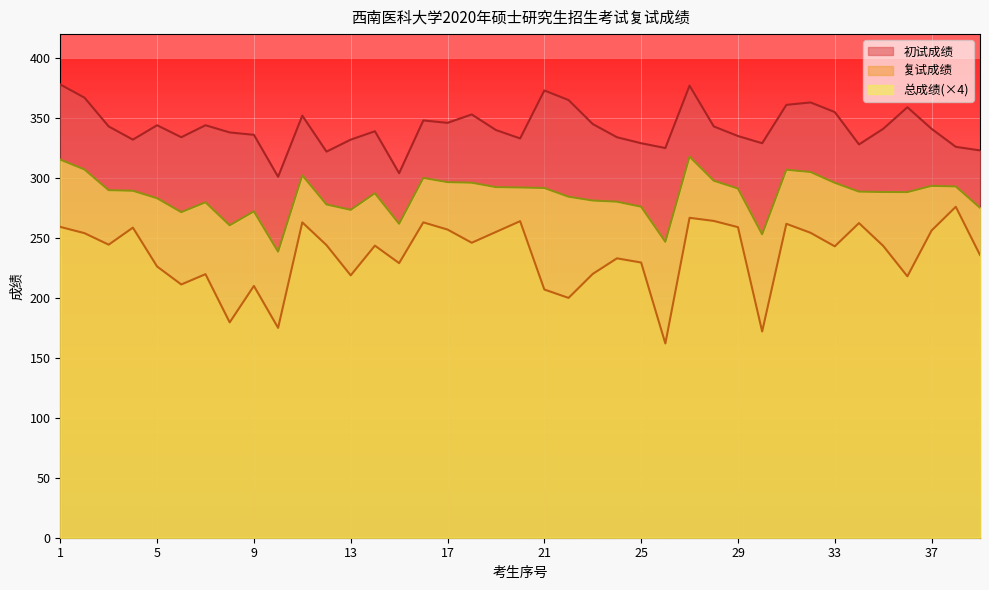

Which series has the widest spread of values?

复试成绩